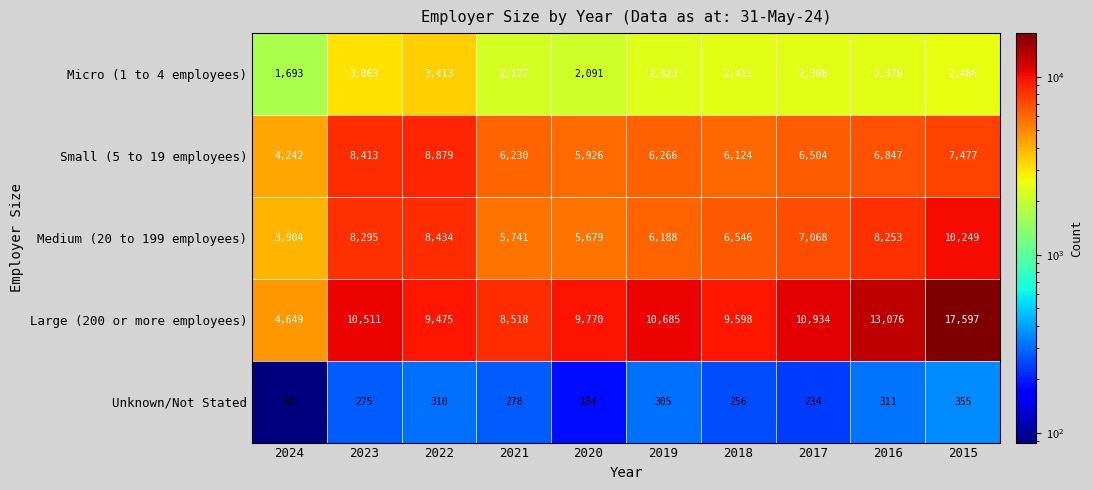

Which category has the lowest value across all series?

2024